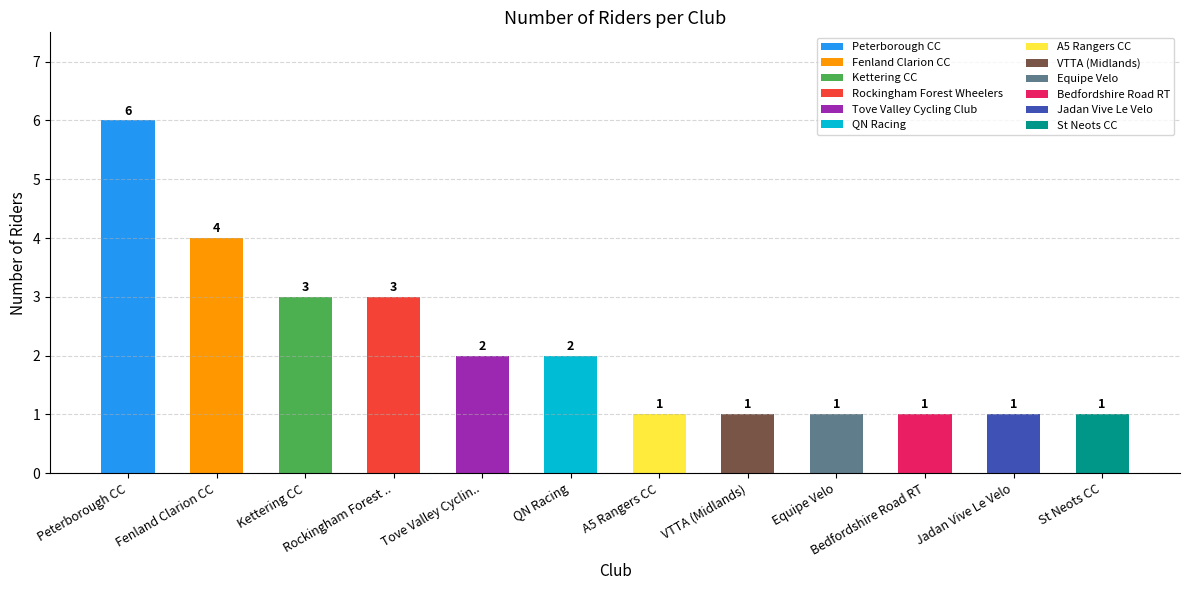

Where is the data nearest to the value 3?

Kettering CC